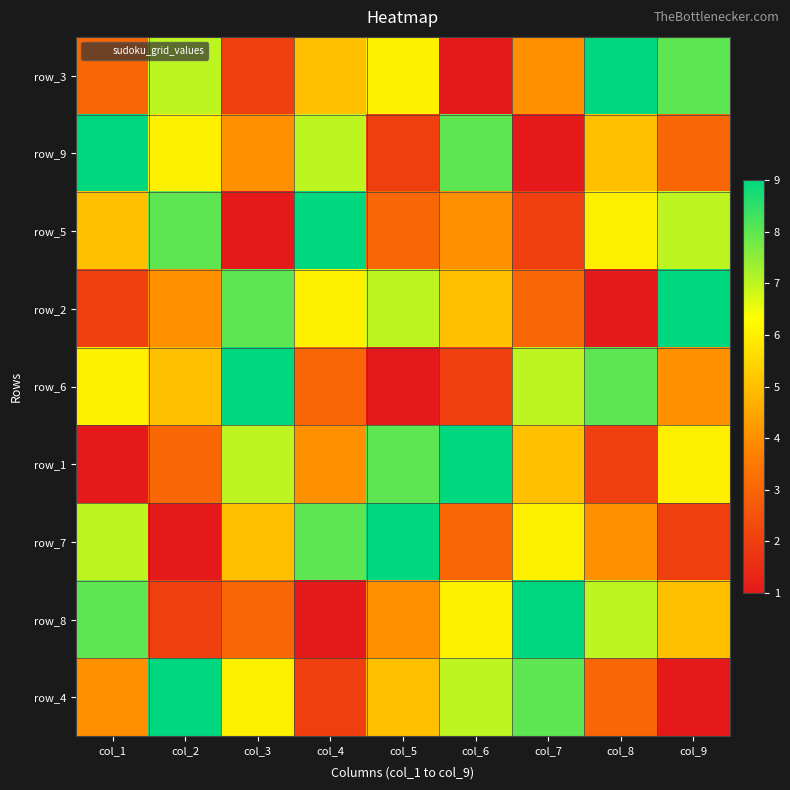

Count the number of data series in this chart.

9